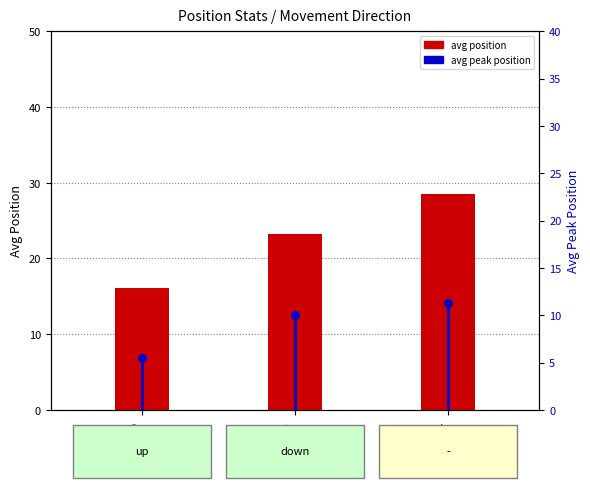

Which series reaches the maximum Y coordinate?

avg position